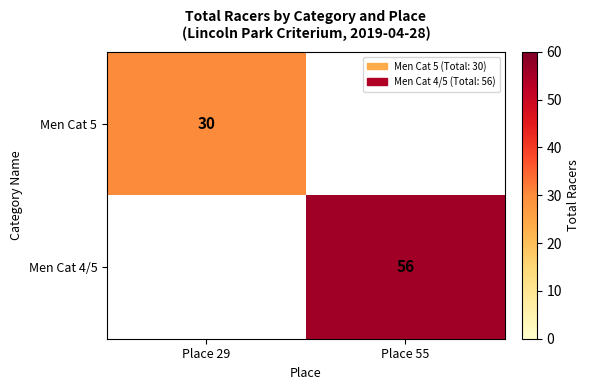

At how many categories does at least one series exceed 46?

1